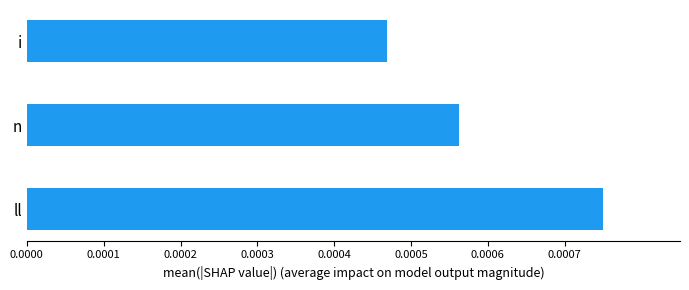

Between n and ll, which is larger?

ll